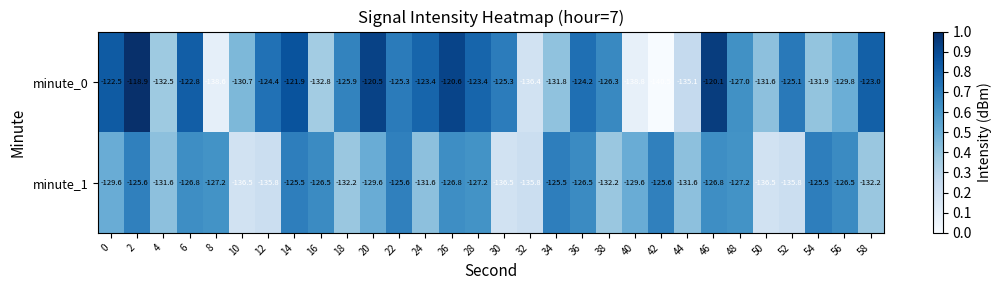

At which category does the chart reach its minimum across all series?

42